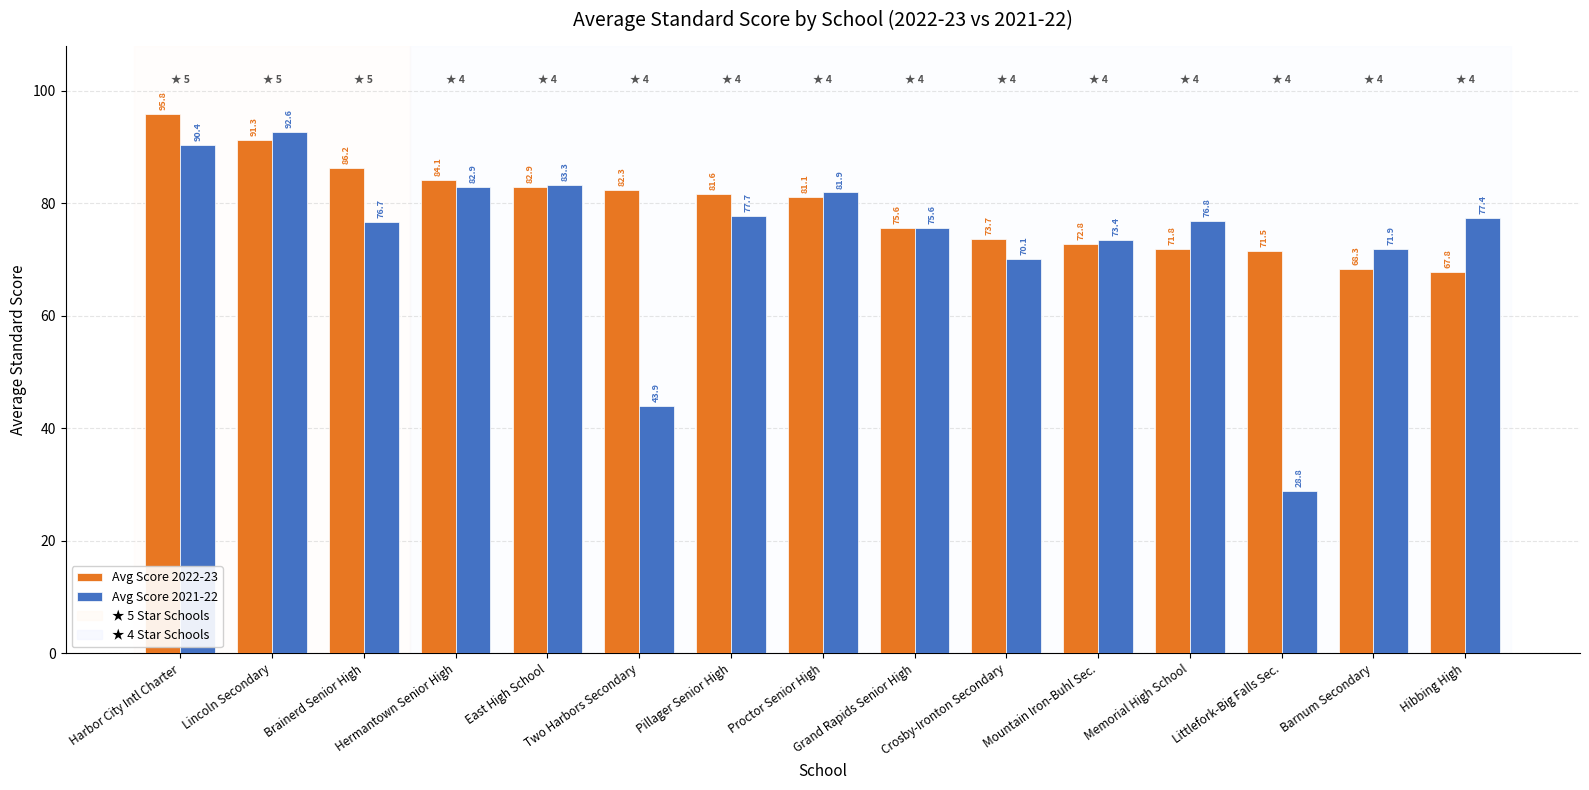

How many bars are there in each group?

2